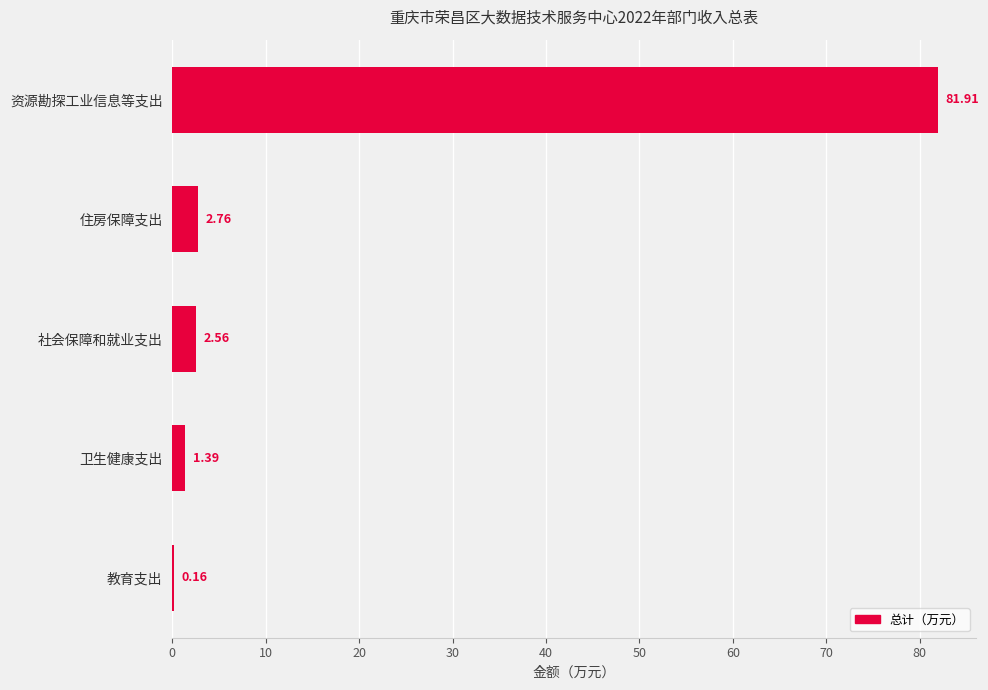

What is the sum of the values at 社会保障和就业支出 and 资源勘探工业信息等支出?

84.5